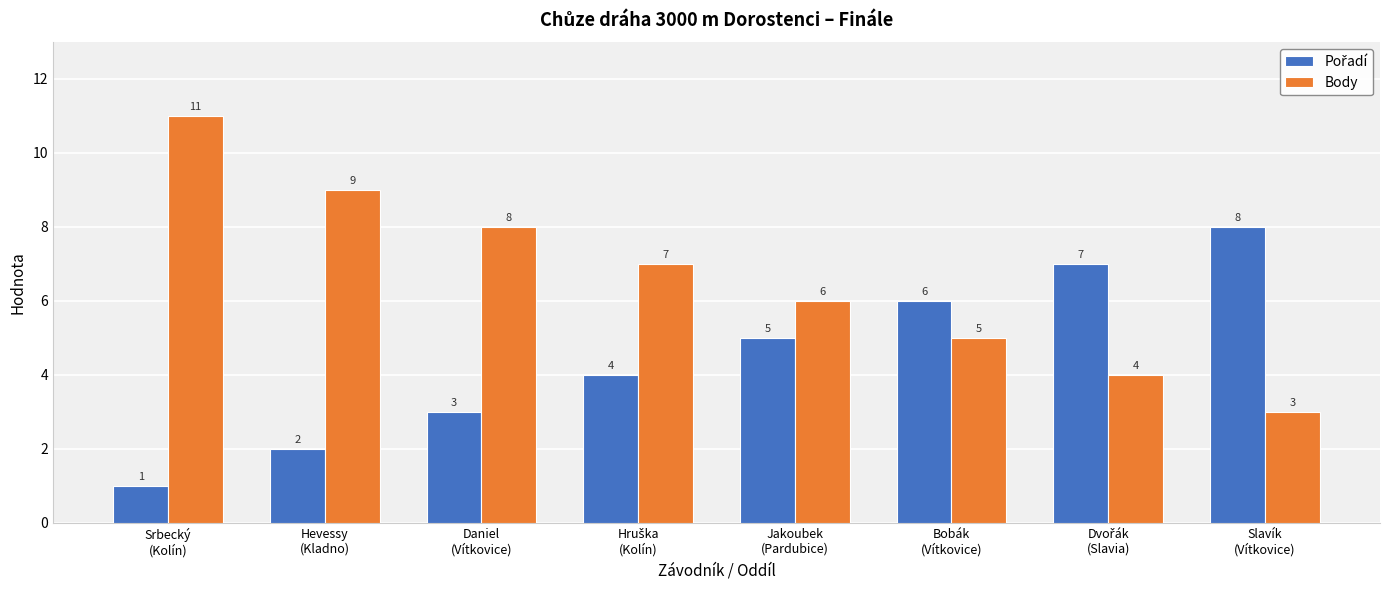

What is the label of the 2nd bar from the left?

Hevessy
(Kladno)